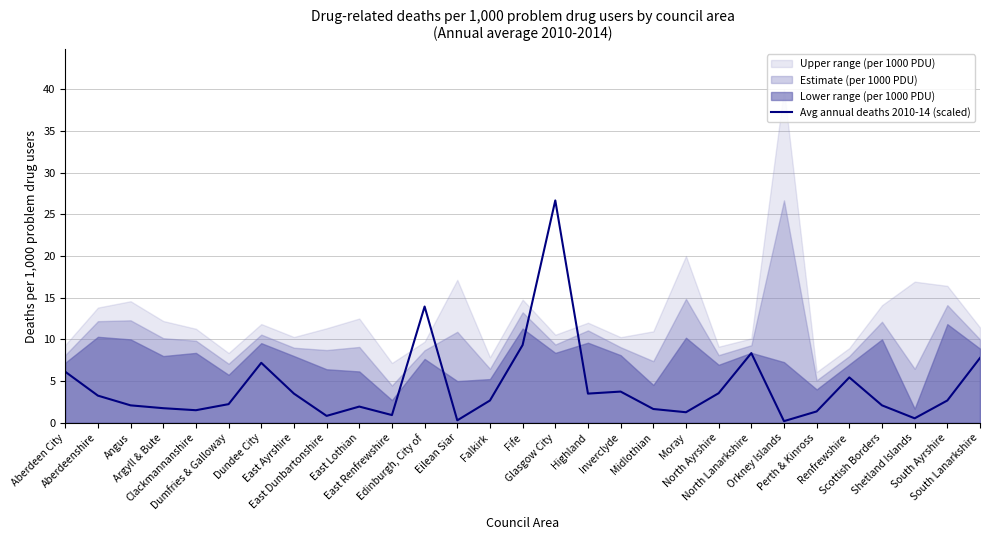

Reading left to right, transcribe all the data shown in this chart.

6.1	3.3	2.1	1.7	1.5	2.2	7.2	3.5	0.8	1.9	0.9	13.9	0.3	2.7	9.3	26.7	3.5	3.7	1.7	1.3	3.5	8.4	0.2	1.4	5.4	2.1	0.5	2.7	7.8